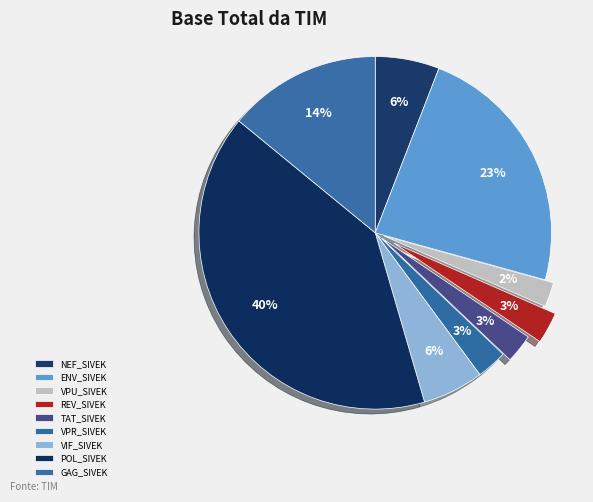

What percentage is NOT represented by VPU_SIVEK?

97.7%